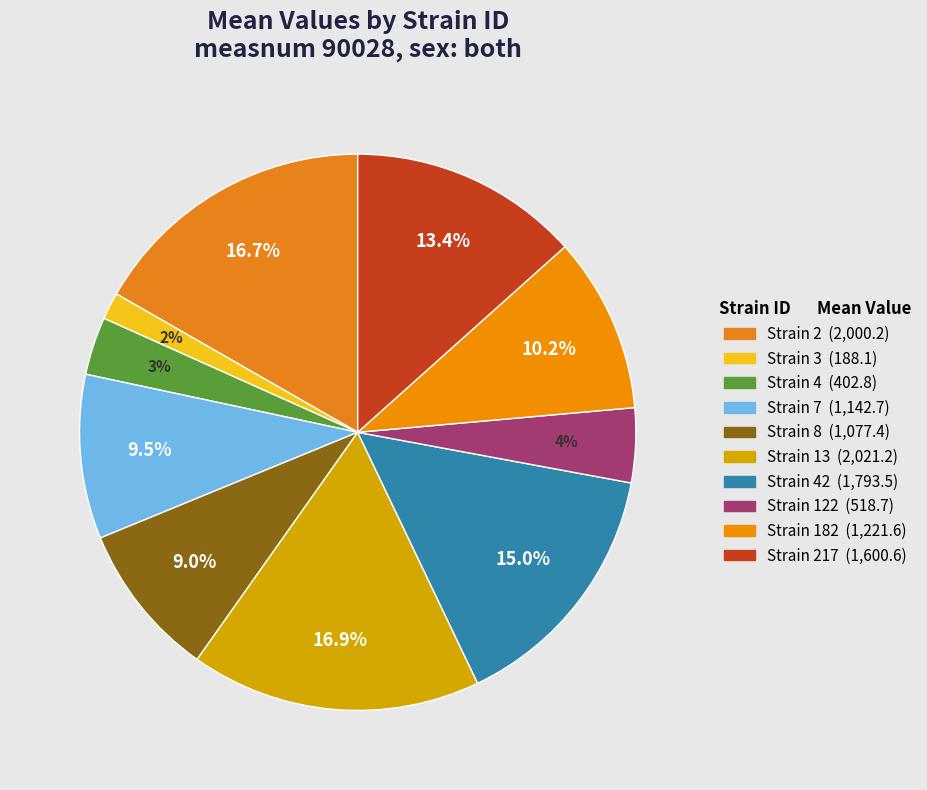

To the nearest percent, what is the difference between the largest and smallest slice percentages?

15%